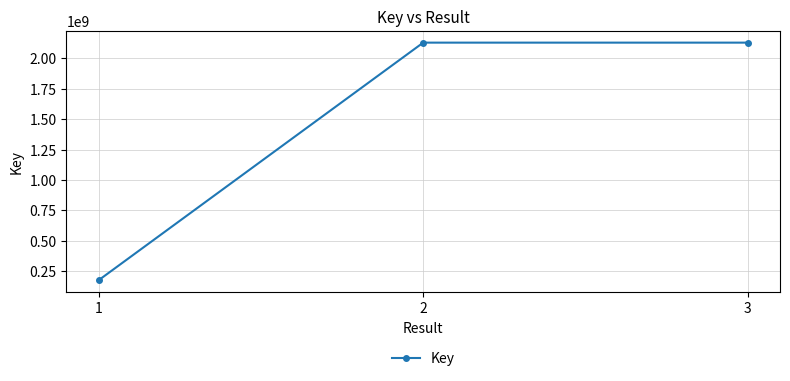

What is the difference between the maximum and minimum values?

1954449255